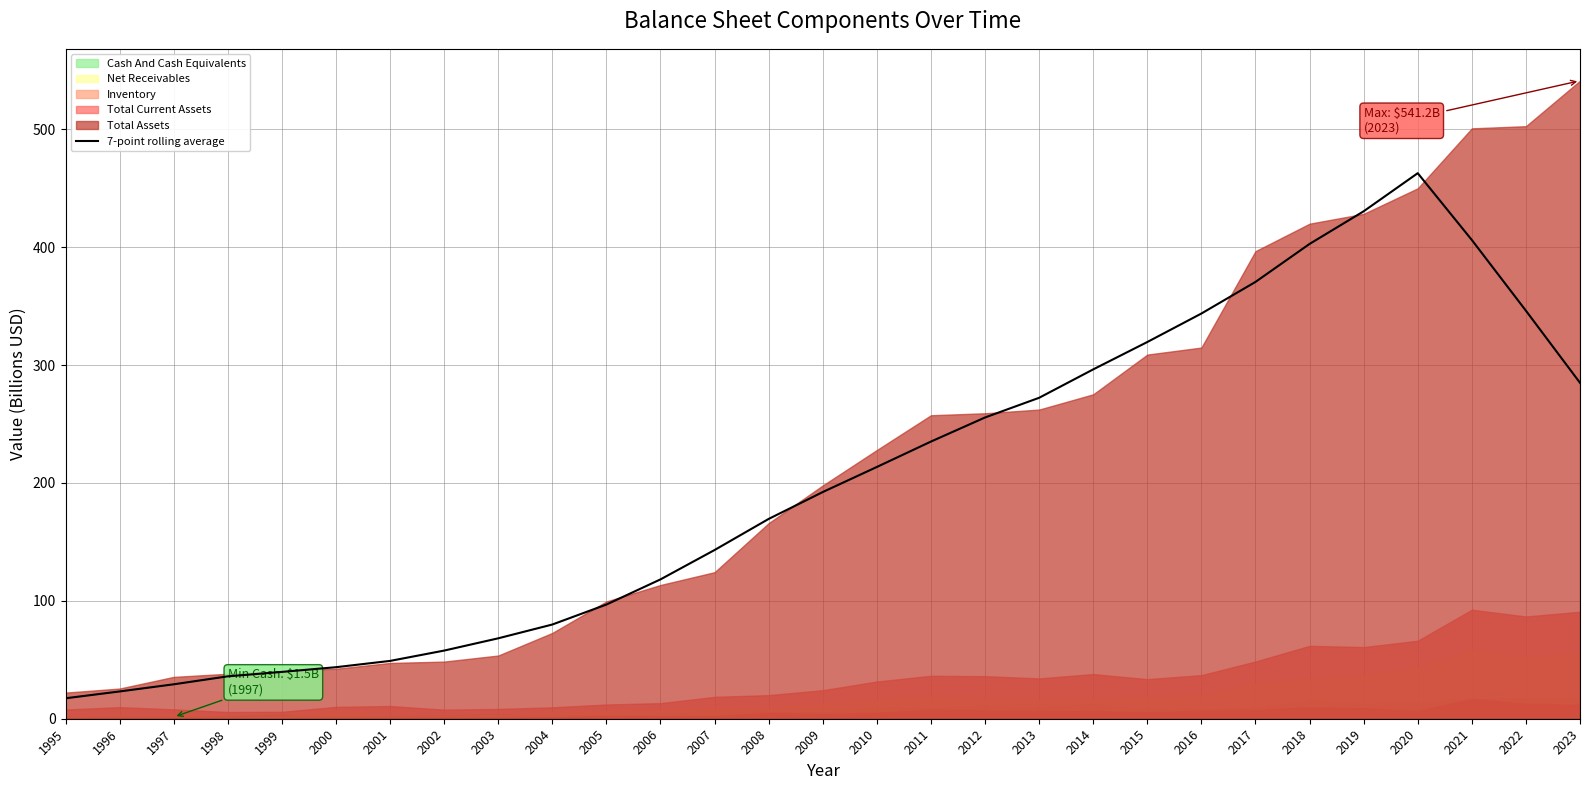

What is the maximum value for 7-point rolling average?

462.7